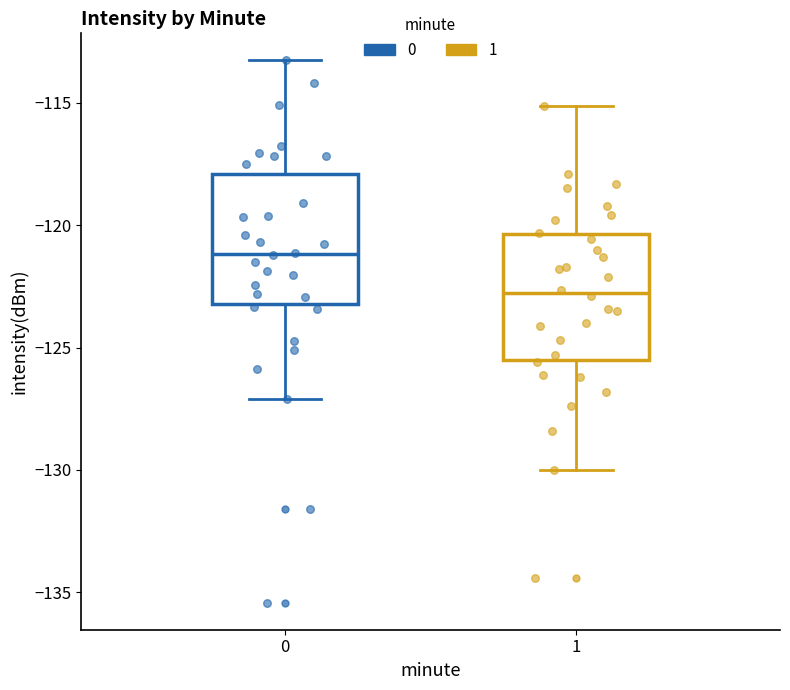

Reading left to right, read every box against the y-axis: the position of its median line, the range the box covers, and the ends of its whiskers. The values are not printed on the chart, so give them approximately, as read against the axis.

0: median -121.0, box -123.0 to -118.0, whiskers -127.0 to -113.5
1: median -123.0, box -125.5 to -120.5, whiskers -130.0 to -115.0